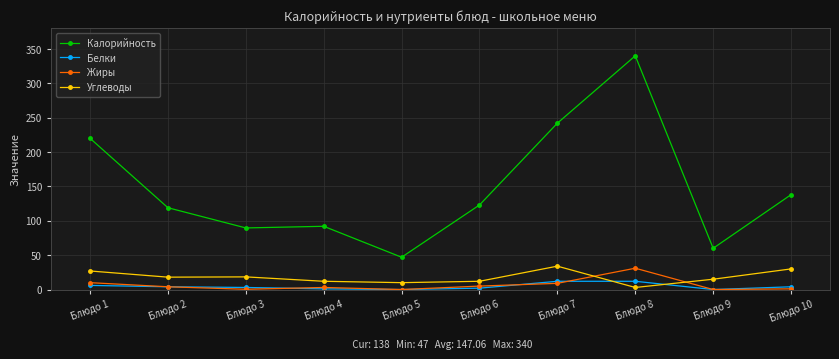

Which category has the lowest value in the Калорийность series?

Блюдо 5